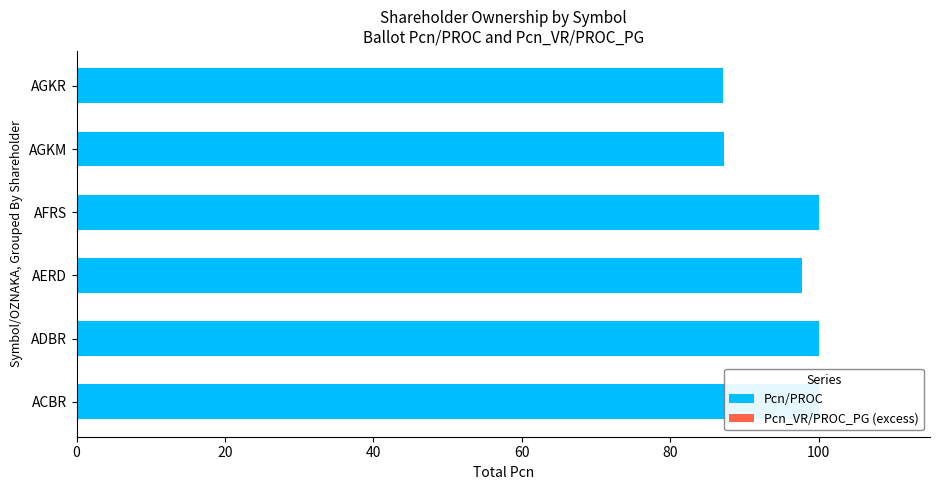

What are all the series names shown in the legend?

Pcn/PROC, Pcn_VR/PROC_PG (excess)